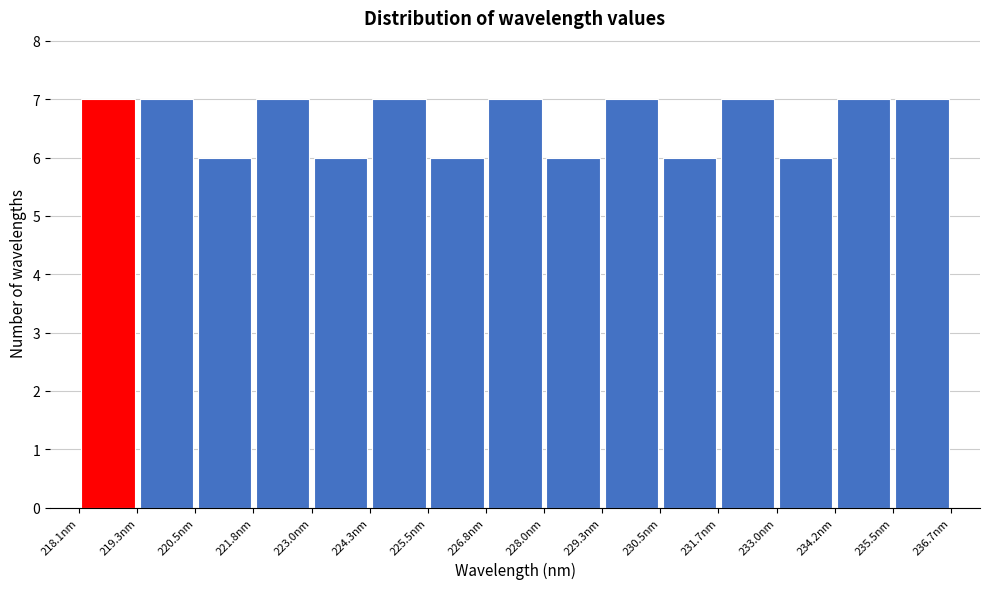

Reading left to right, list every bar in this chart as the range it spans on the x-axis followed by its height. Neither the bar edges nor the heights are printed on the chart, so give them approximately, as read against the axes.

218.0 to 219.4: 7
219.4 to 220.6: 7
220.6 to 221.8: 6
221.8 to 223.0: 7
223.0 to 224.2: 6
224.2 to 225.6: 7
225.6 to 226.8: 6
226.8 to 228.0: 7
228.0 to 229.2: 6
229.2 to 230.4: 7
230.4 to 231.8: 6
231.8 to 233.0: 7
233.0 to 234.2: 6
234.2 to 235.4: 7
235.4 to 236.8: 7